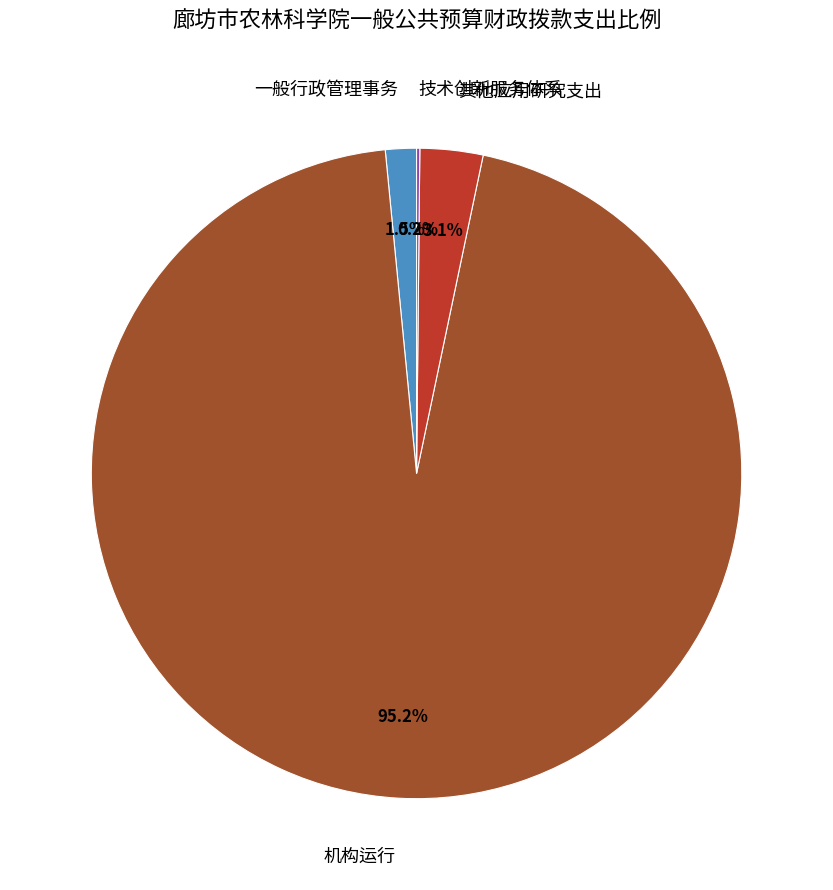

To the nearest percent, what is the difference between the largest and smallest slice percentages?

95%